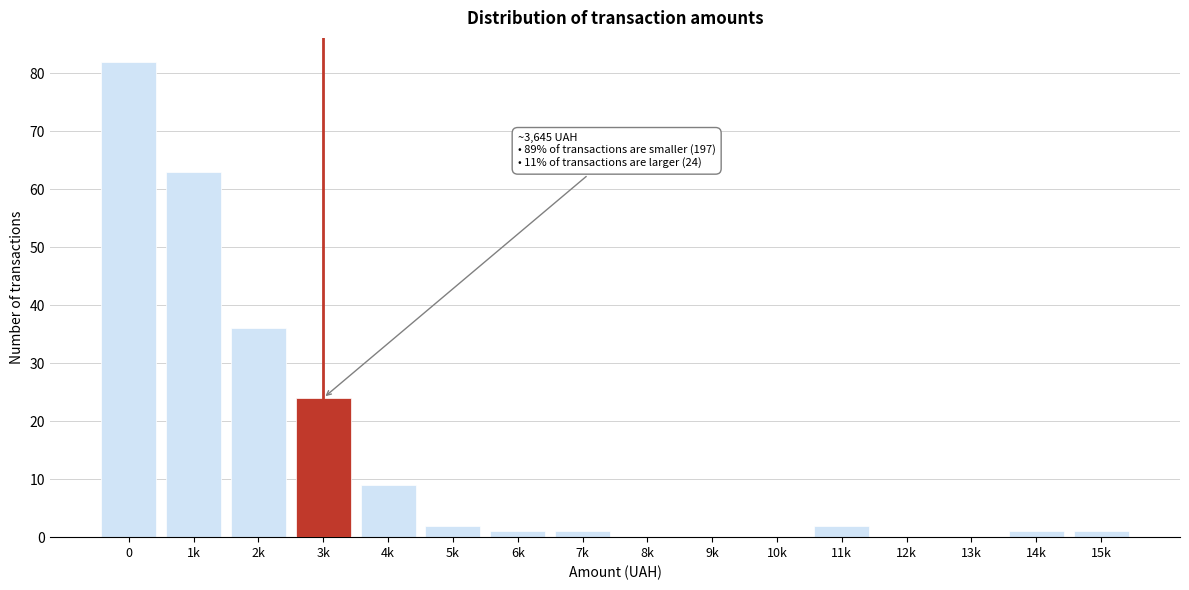

Reading left to right, what are all the values shown in this chart?

0=82	1k=63	2k=36	3k=24	4k=9	5k=2	6k=1	7k=1	8k=0	9k=0	10k=0	11k=2	12k=0	13k=0	14k=1	15k=1